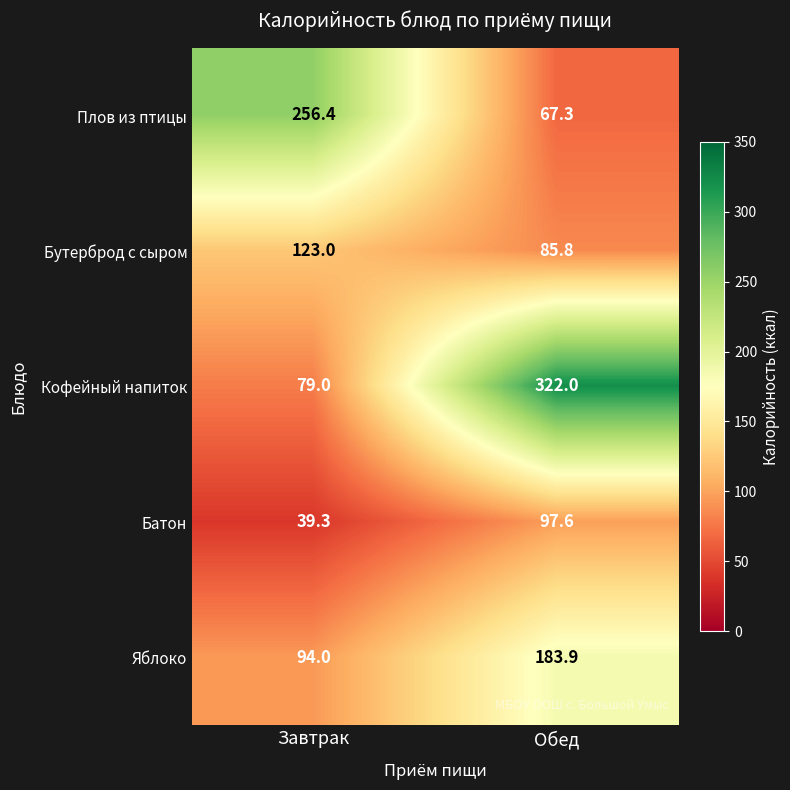

Which series has the widest spread of values?

Кофейный напиток